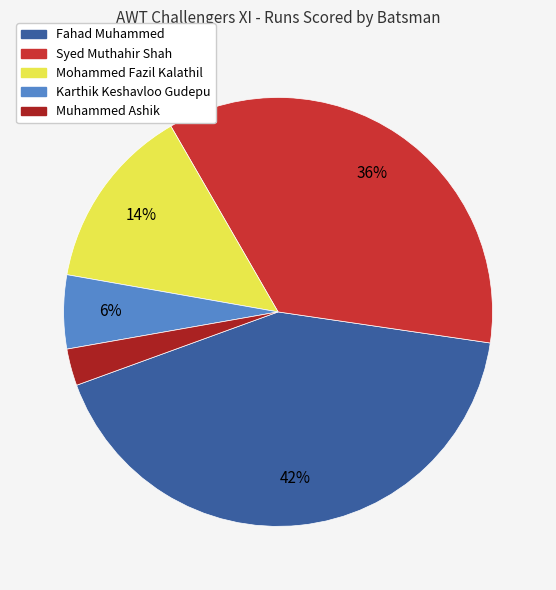

To the nearest percent, what percentage of the pie is Muhammed Ashik?

3%